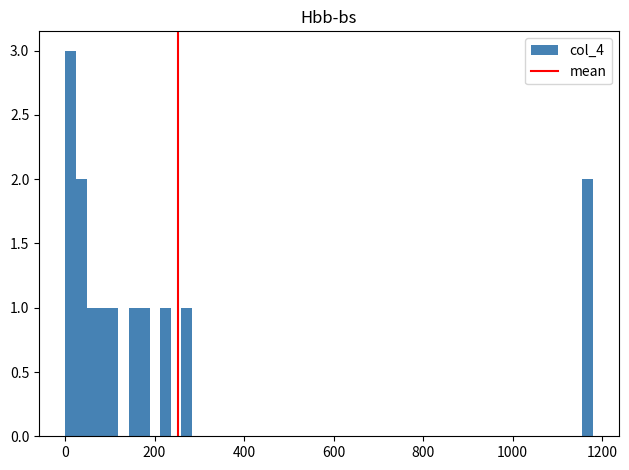

Read against the x-axis, roughly where is the centre of the tallest bar?

20